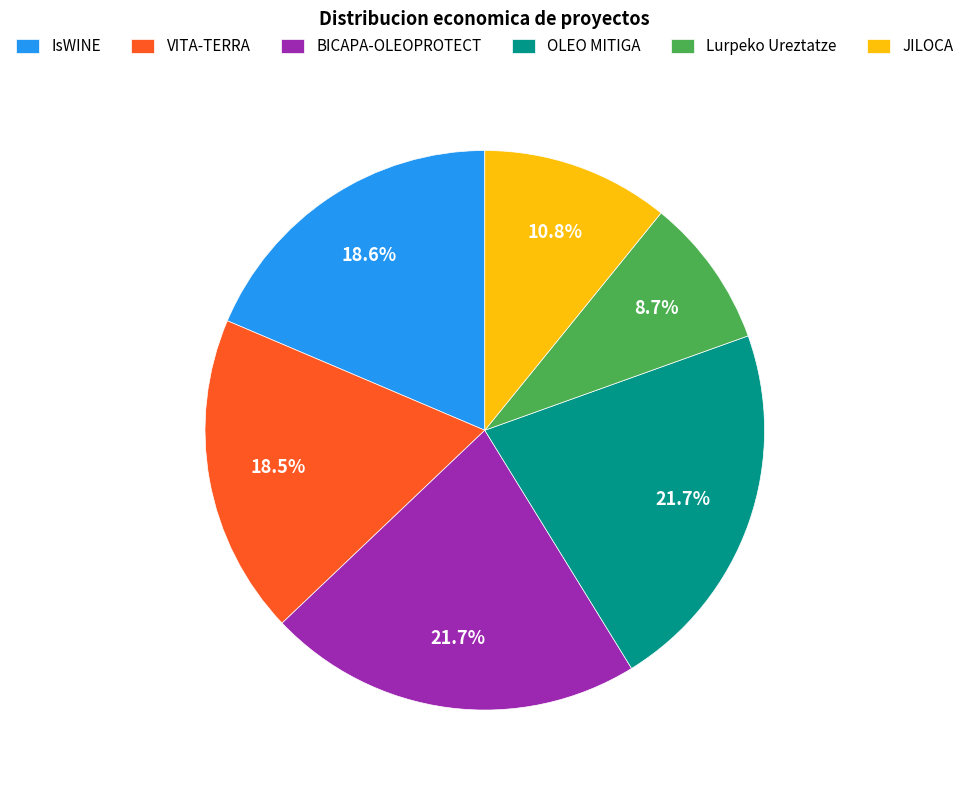

Is it true that Lurpeko Ureztatze is 1% of the pie?

False